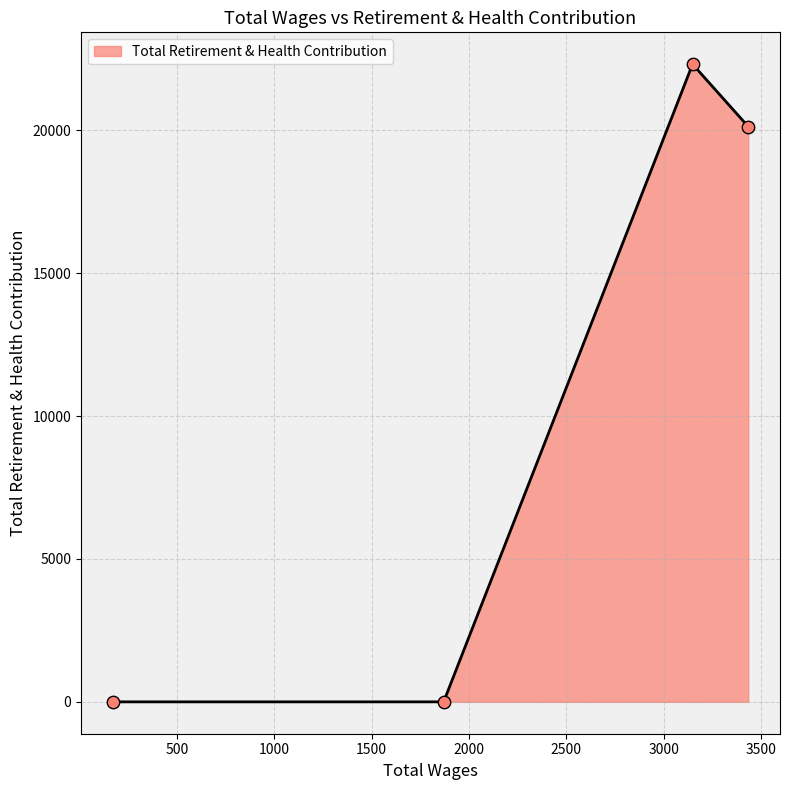

True or false: there are more than 0 points higher than both neighbors.

True